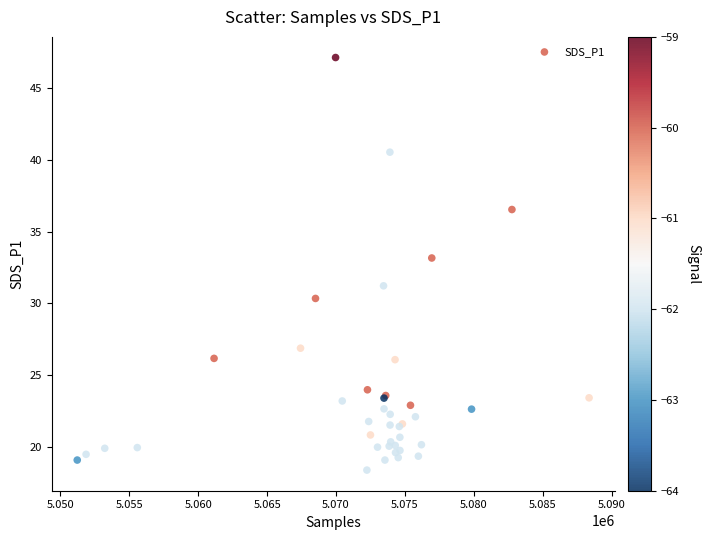

What Y value in the scatter plot is closest to 32?

31.2